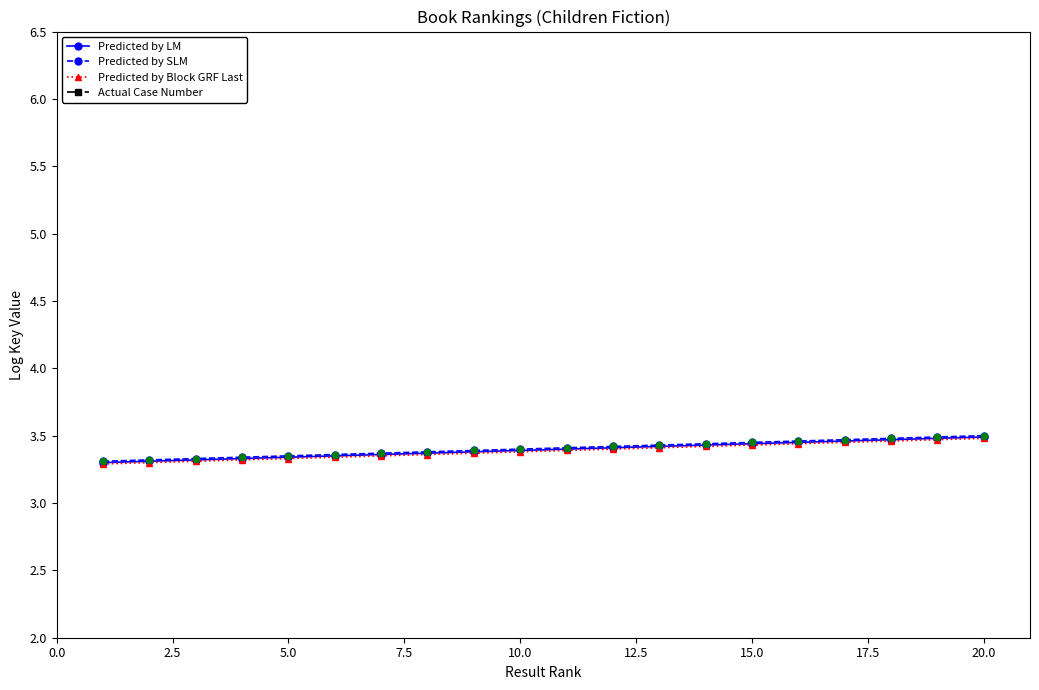

What are all the series names shown in the legend?

Predicted by LM, Predicted by SLM, Predicted by Block GRF Last, Actual Case Number